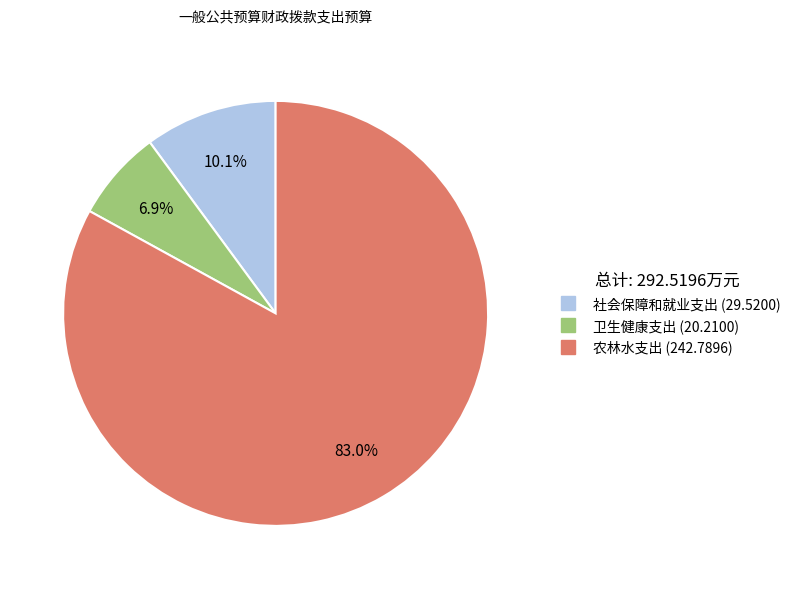

The 社会保障和就业支出 slice represents 23% of the pie. True or false?

False